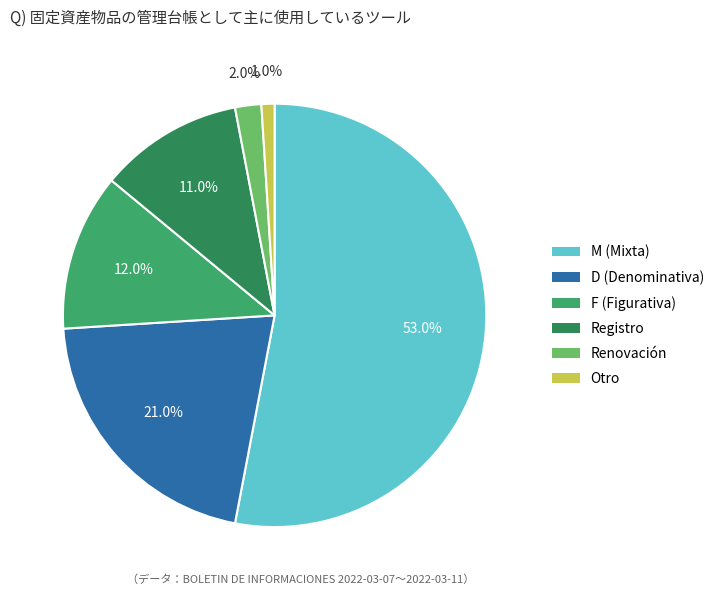

Rank the categories by value from highest to lowest.

M (Mixta), D (Denominativa), F (Figurativa), Registro, Renovación, Otro